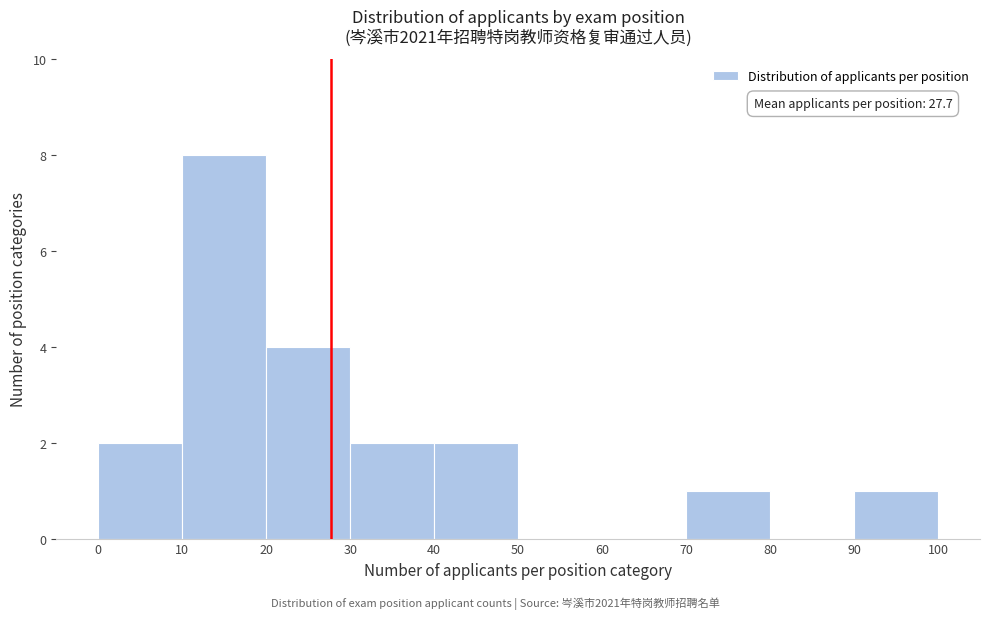

Which range on the x-axis has the tallest bar?

10 to 20